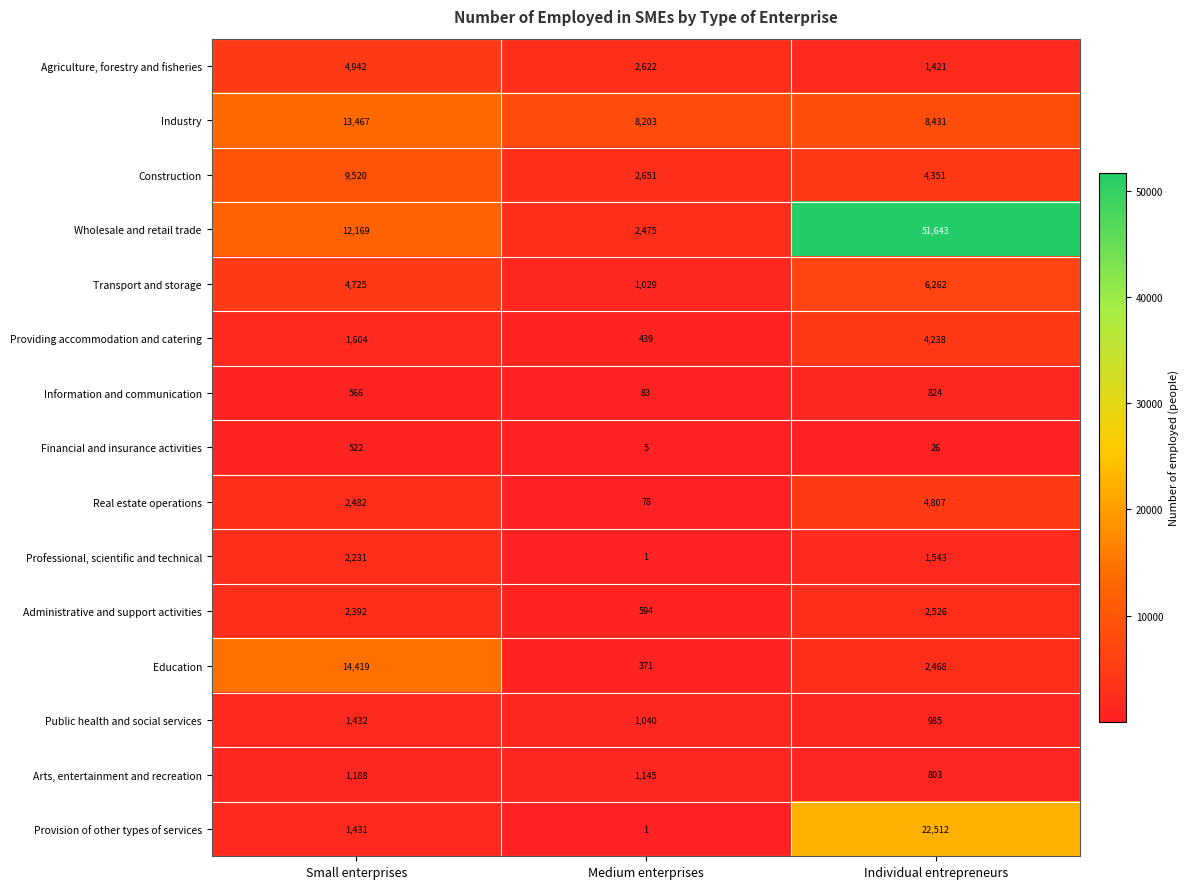

Which series has the largest total across all categories?

Wholesale and retail trade